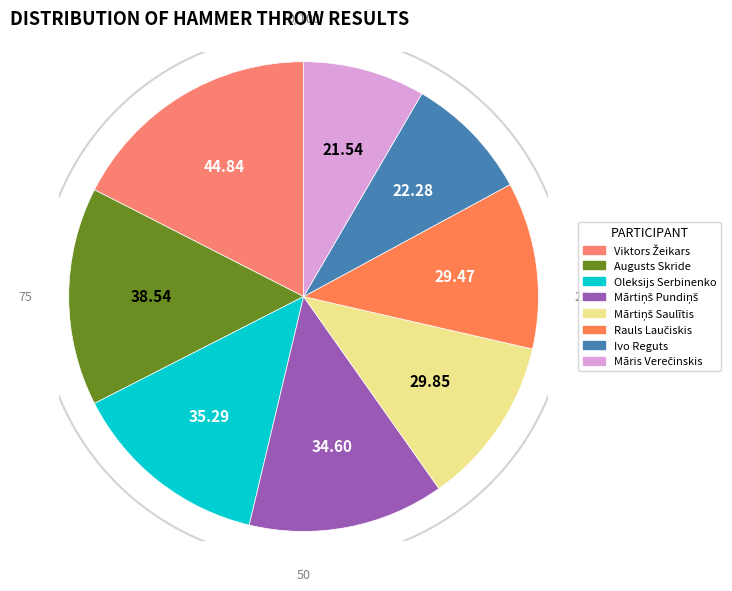

Count the number of slices in the pie.

8